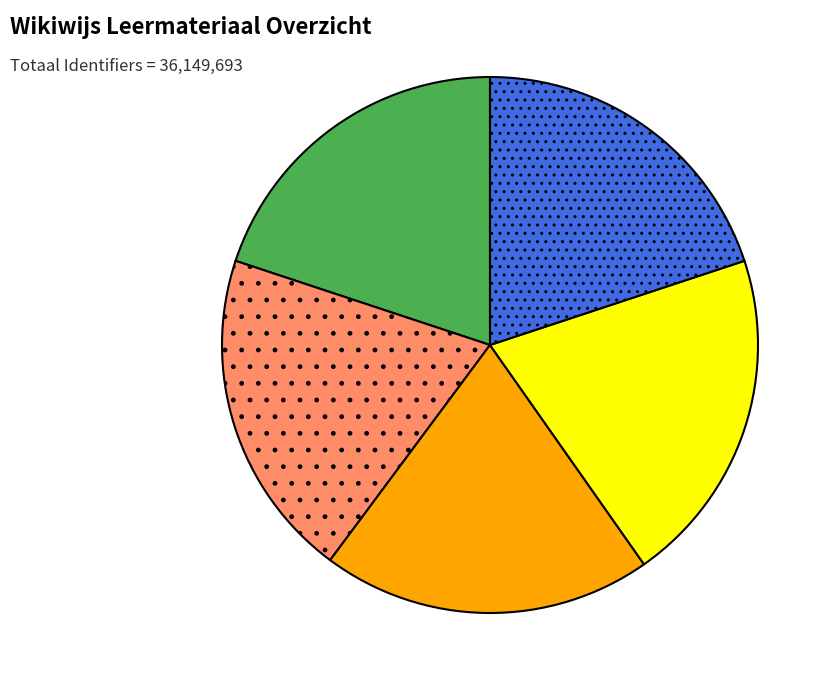

Does any single category account for the majority?

No